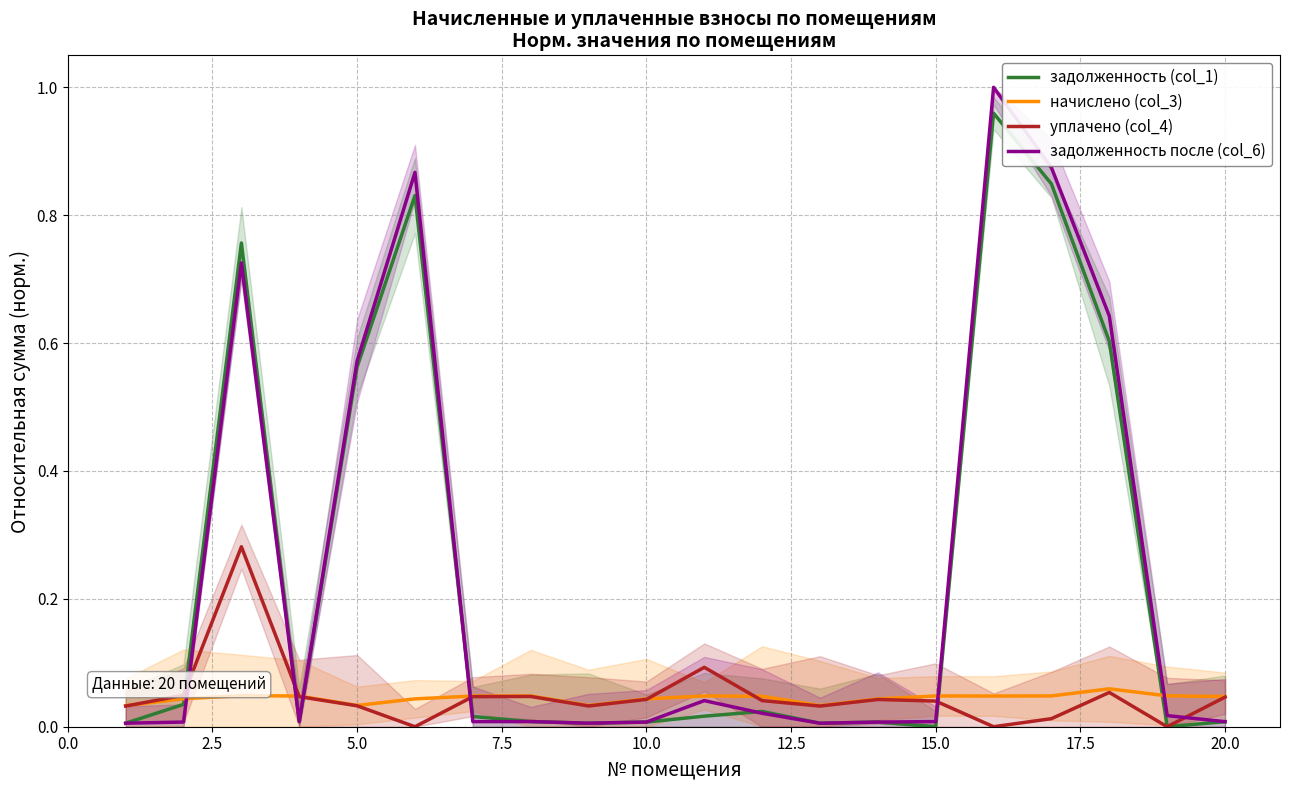

How many intersections are there between уплачено (col_4) and начислено (col_3)?

4